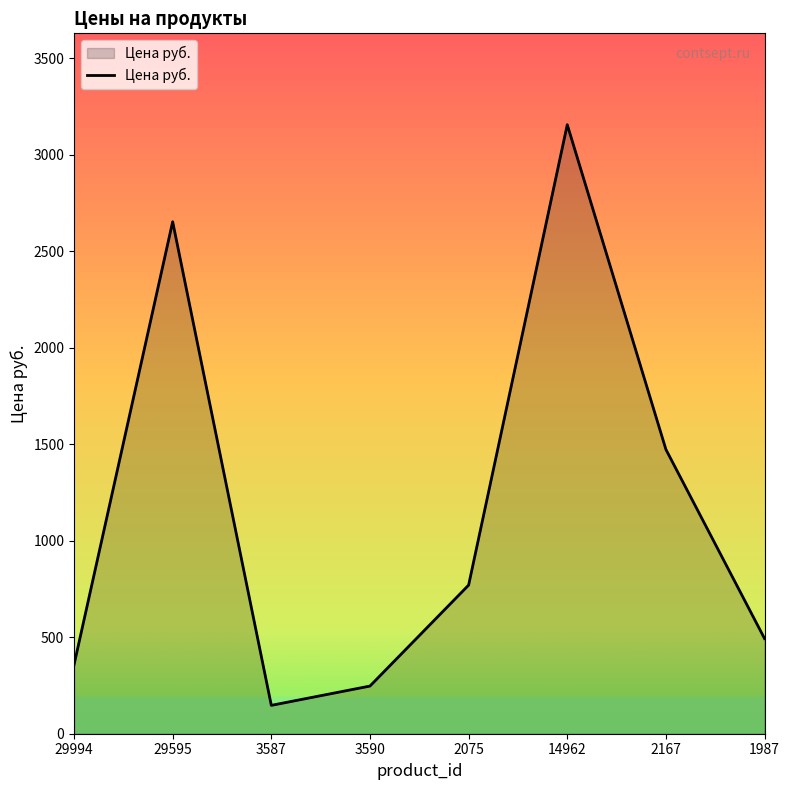

Reading right to left, list all the values displayed in this chart.

1987=493	2167=1473	14962=3156	2075=770	3590=247	3587=147	29595=2653	29994=357